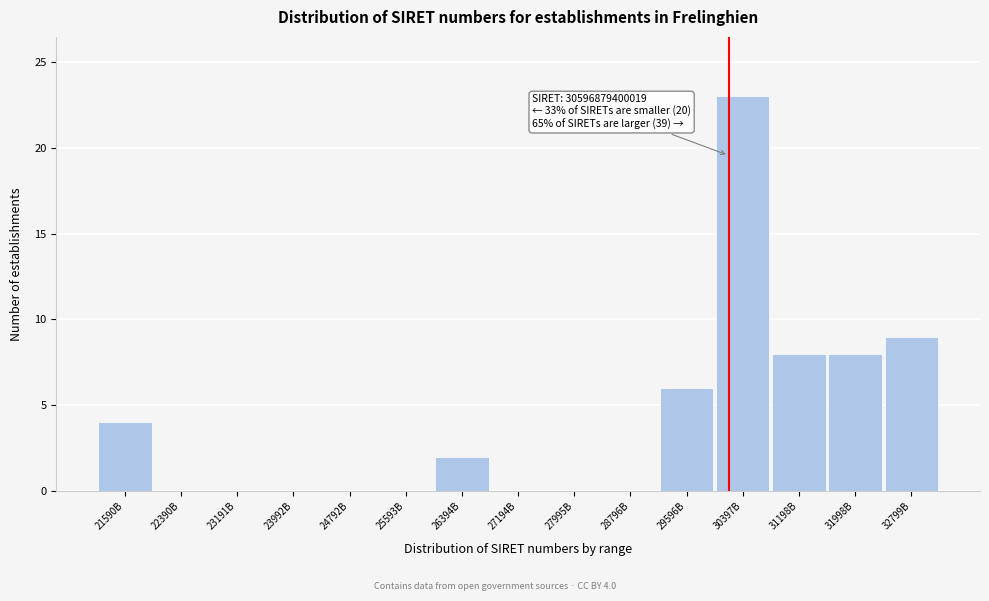

Reading left to right, what are all the values shown in this chart?

21590B=4	22390B=0	23191B=0	23992B=0	24792B=0	25593B=0	26394B=2	27194B=0	27995B=0	28796B=0	29596B=6	30397B=23	31198B=8	31998B=8	32799B=9